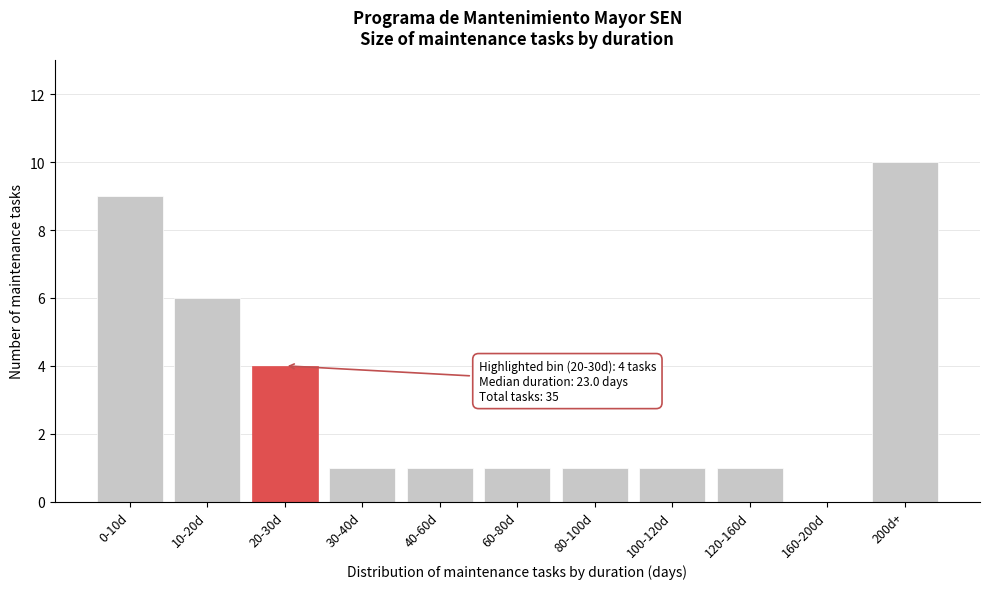

Reading right to left, extract all data points from this chart.

200d+=10	160-200d=0	120-160d=1	100-120d=1	80-100d=1	60-80d=1	40-60d=1	30-40d=1	20-30d=4	10-20d=6	0-10d=9